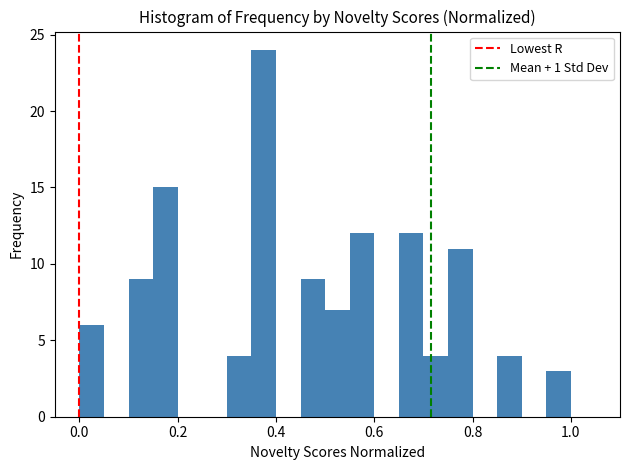

Read against the x-axis, roughly where is the centre of the tallest bar?

0.38